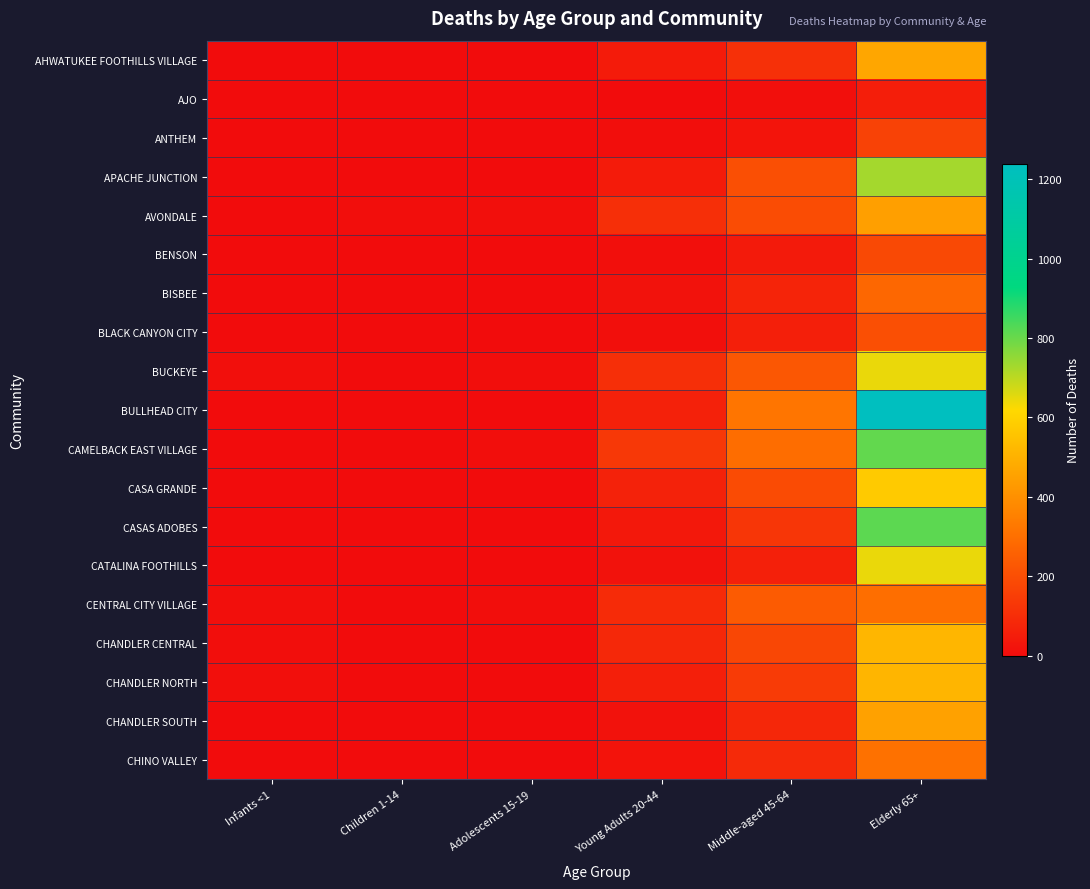

Reading right to left, list all the values displayed in this chart.

AHWATUKEE FOOTHILLS VILLAGE: Elderly 65+=469	Middle-aged 45-64=110	Young Adults 20-44=44	Adolescents 15-19=0	Children 1-14=0	Infants <1=0
AJO: Elderly 65+=55	Middle-aged 45-64=9	Young Adults 20-44=0	Adolescents 15-19=0	Children 1-14=0	Infants <1=0
ANTHEM: Elderly 65+=163	Middle-aged 45-64=26	Young Adults 20-44=6	Adolescents 15-19=0	Children 1-14=0	Infants <1=0
APACHE JUNCTION: Elderly 65+=730	Middle-aged 45-64=203	Young Adults 20-44=44	Adolescents 15-19=0	Children 1-14=0	Infants <1=0
AVONDALE: Elderly 65+=445	Middle-aged 45-64=194	Young Adults 20-44=105	Adolescents 15-19=10	Children 1-14=6	Infants <1=0
BENSON: Elderly 65+=185	Middle-aged 45-64=43	Young Adults 20-44=10	Adolescents 15-19=0	Children 1-14=0	Infants <1=0
BISBEE: Elderly 65+=276	Middle-aged 45-64=73	Young Adults 20-44=17	Adolescents 15-19=0	Children 1-14=0	Infants <1=0
BLACK CANYON CITY: Elderly 65+=203	Middle-aged 45-64=56	Young Adults 20-44=9	Adolescents 15-19=0	Children 1-14=0	Infants <1=0
BUCKEYE: Elderly 65+=644	Middle-aged 45-64=229	Young Adults 20-44=104	Adolescents 15-19=7	Children 1-14=0	Infants <1=10
BULLHEAD CITY: Elderly 65+=1238	Middle-aged 45-64=319	Young Adults 20-44=64	Adolescents 15-19=0	Children 1-14=0	Infants <1=0
CAMELBACK EAST VILLAGE: Elderly 65+=808	Middle-aged 45-64=293	Young Adults 20-44=135	Adolescents 15-19=7	Children 1-14=0	Infants <1=0
CASA GRANDE: Elderly 65+=576	Middle-aged 45-64=189	Young Adults 20-44=66	Adolescents 15-19=0	Children 1-14=0	Infants <1=0
CASAS ADOBES: Elderly 65+=816	Middle-aged 45-64=128	Young Adults 20-44=38	Adolescents 15-19=0	Children 1-14=0	Infants <1=0
CATALINA FOOTHILLS: Elderly 65+=644	Middle-aged 45-64=62	Young Adults 20-44=17	Adolescents 15-19=0	Children 1-14=0	Infants <1=0
CENTRAL CITY VILLAGE: Elderly 65+=296	Middle-aged 45-64=241	Young Adults 20-44=93	Adolescents 15-19=7	Children 1-14=0	Infants <1=12
CHANDLER CENTRAL: Elderly 65+=517	Middle-aged 45-64=180	Young Adults 20-44=87	Adolescents 15-19=0	Children 1-14=0	Infants <1=7
CHANDLER NORTH: Elderly 65+=511	Middle-aged 45-64=145	Young Adults 20-44=56	Adolescents 15-19=0	Children 1-14=0	Infants <1=9
CHANDLER SOUTH: Elderly 65+=452	Middle-aged 45-64=81	Young Adults 20-44=19	Adolescents 15-19=0	Children 1-14=0	Infants <1=0
CHINO VALLEY: Elderly 65+=305	Middle-aged 45-64=90	Young Adults 20-44=21	Adolescents 15-19=0	Children 1-14=0	Infants <1=0